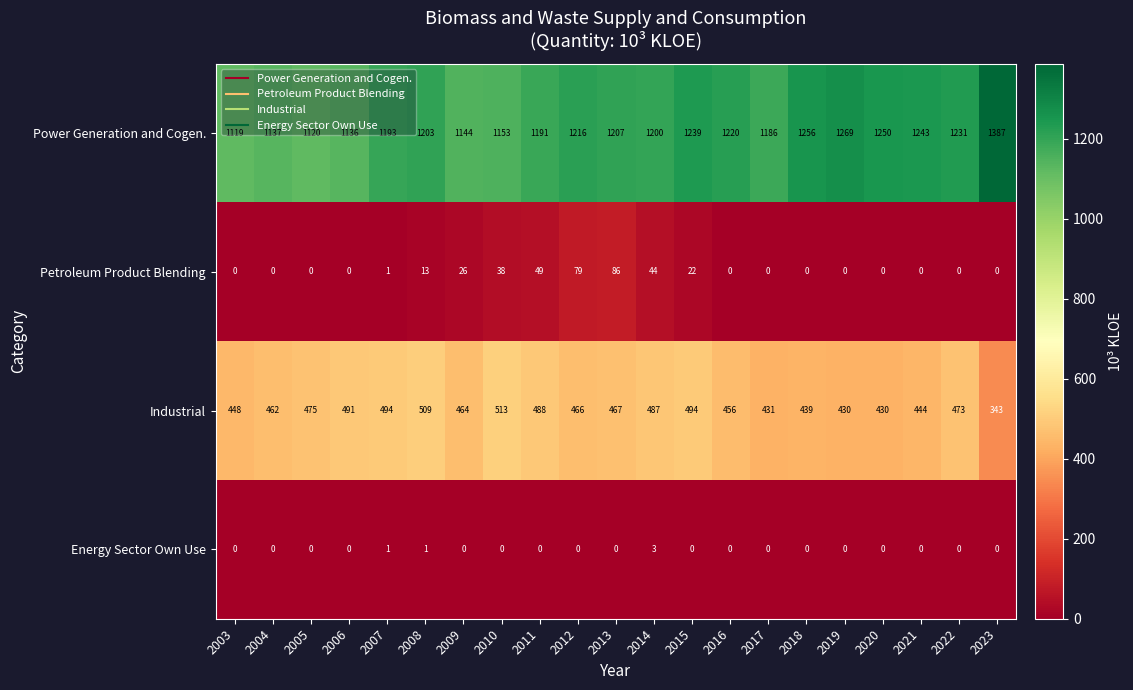

Where does the Industrial series first go above 466?

2005